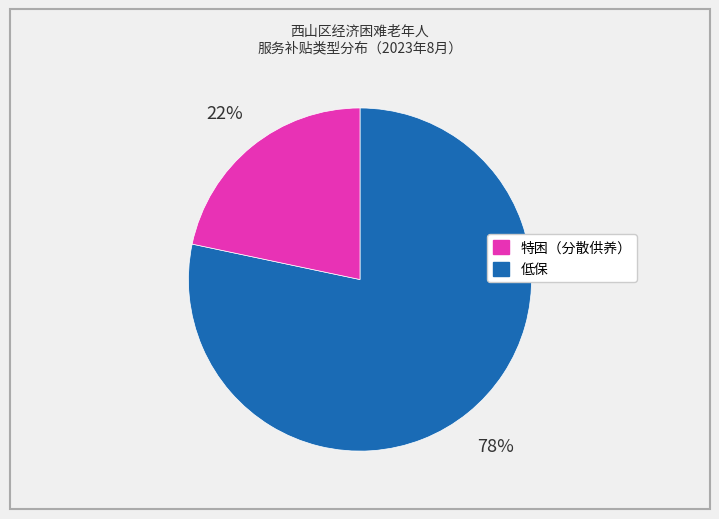

Does any single category account for the majority?

Yes